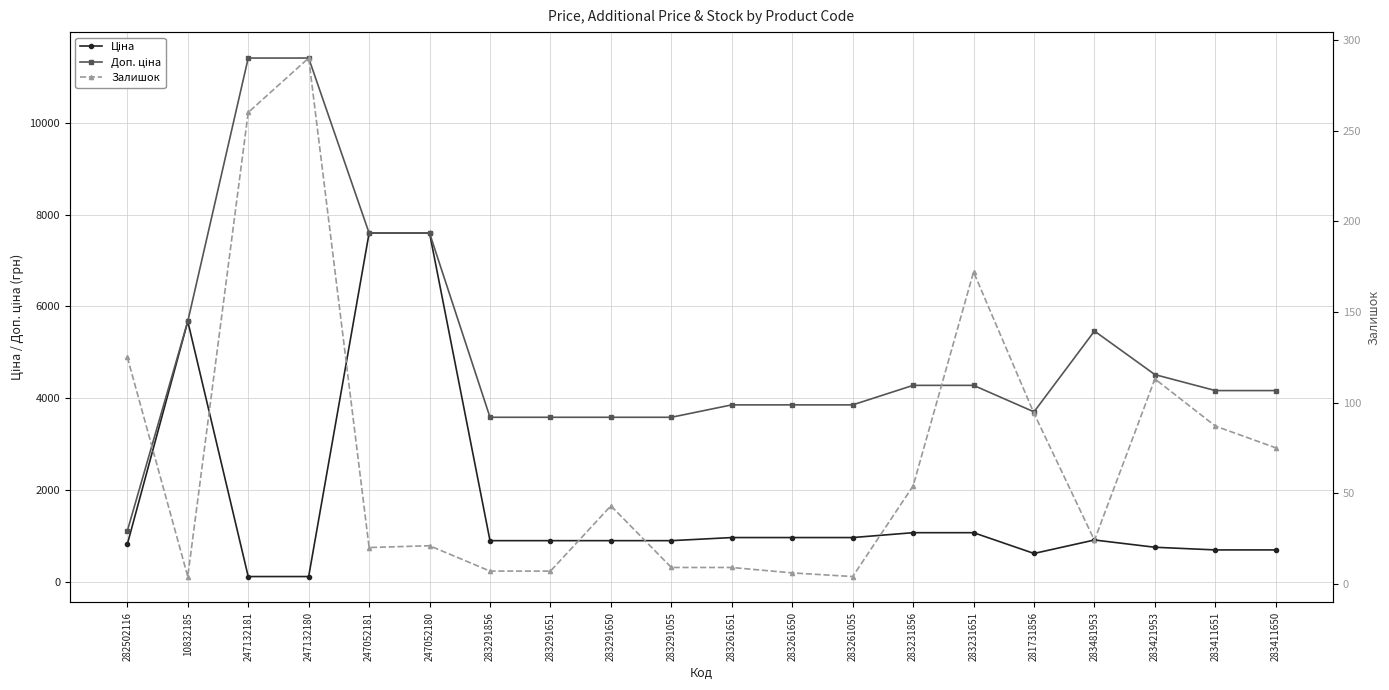

How many interior local valleys does the Ціна series have?

1